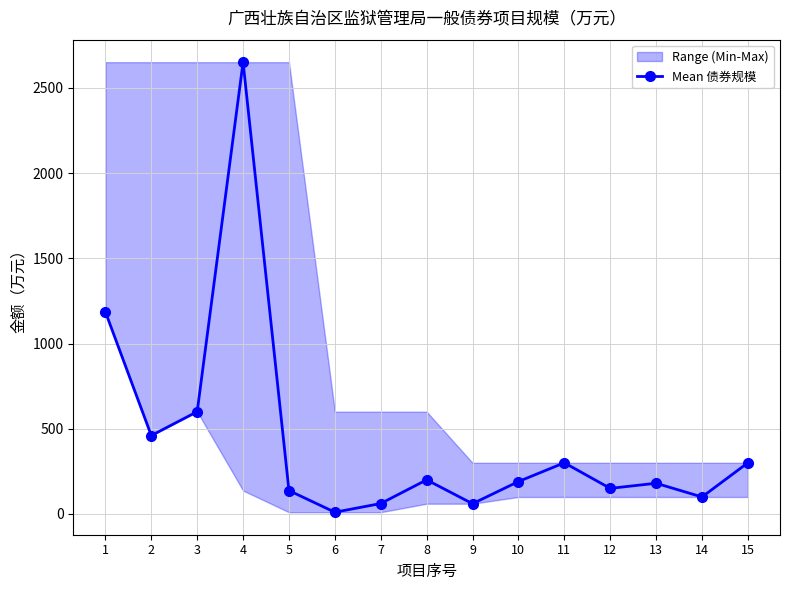

How many interior local peaks (higher than both neighbors) does the data have?

4